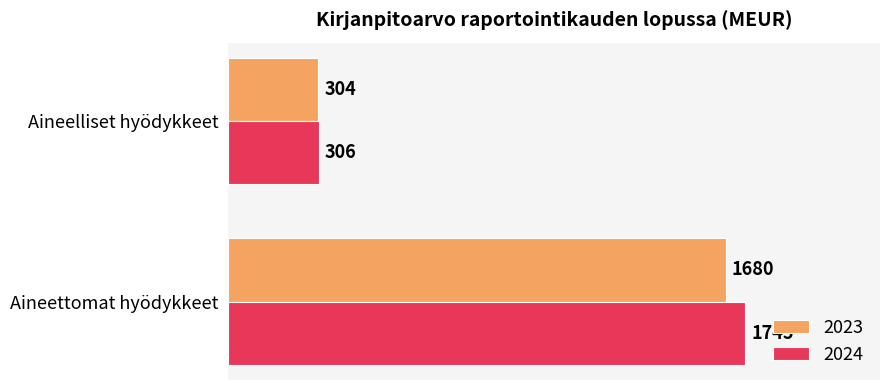

What is the spread (max minus min) of values at Aineettomat hyödykkeet?

65